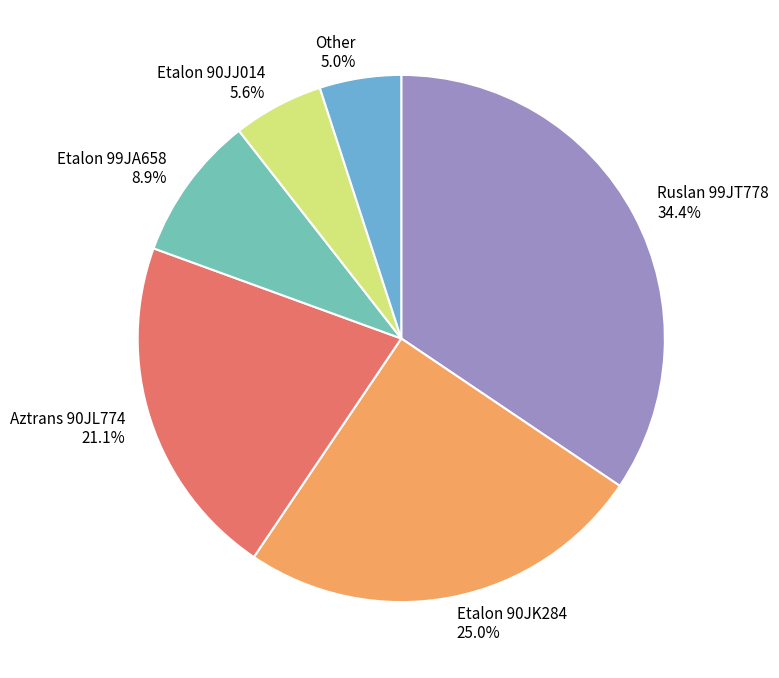

To the nearest percent, what portion does Etalon 90JJ014 represent?

6%